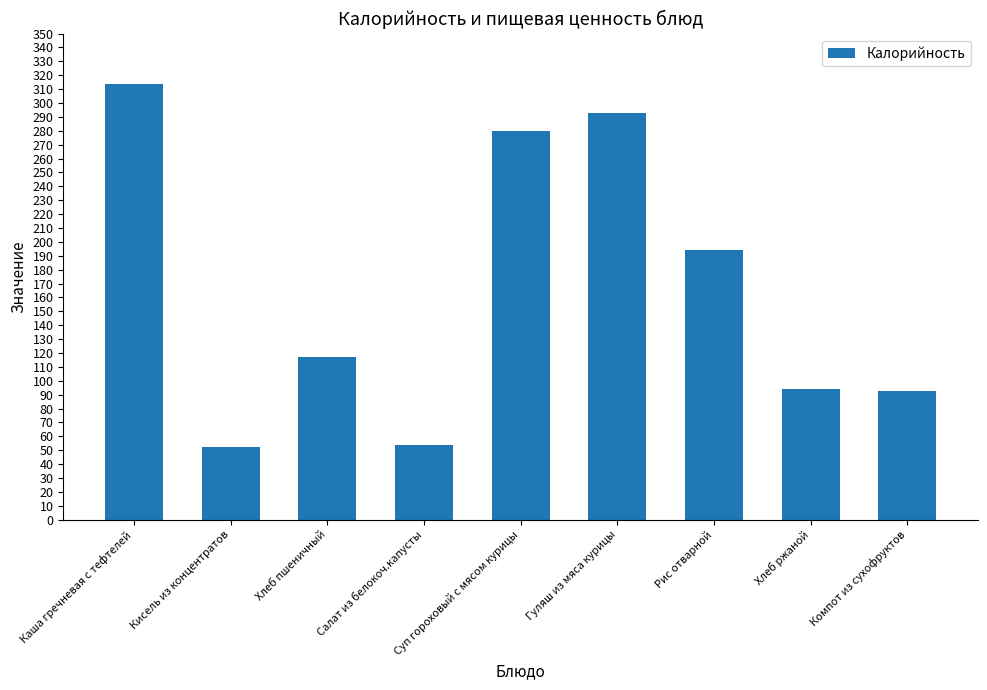

What is the label of the 7th bar from the left?

Рис отварной